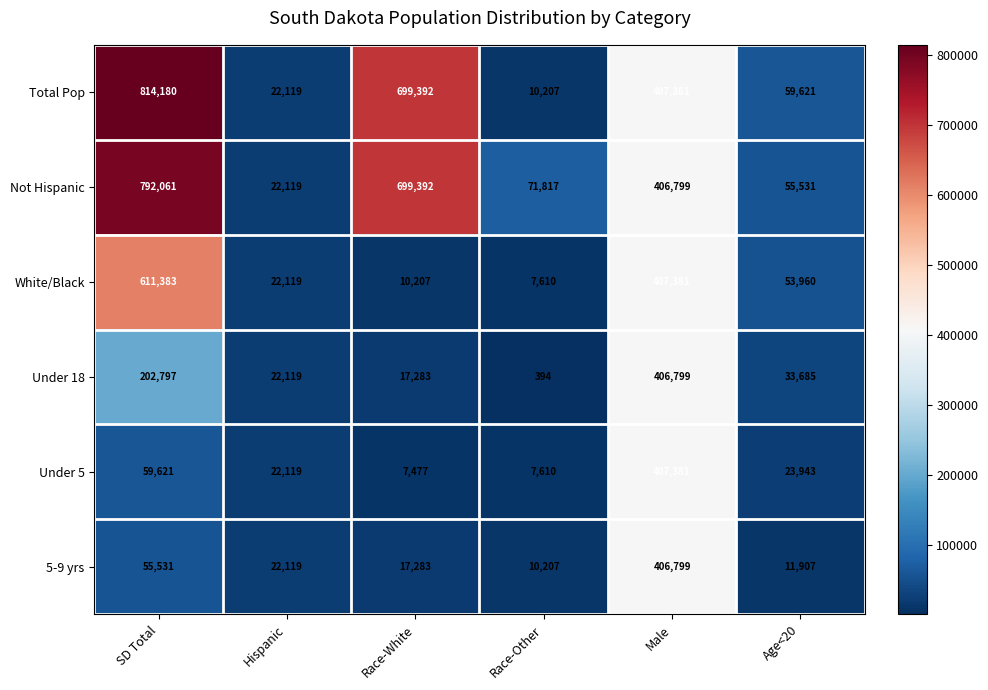

List the labels in order of 5-9 yrs value, smallest first.

Race-Other, Age<20, Race-White, Hispanic, SD Total, Male